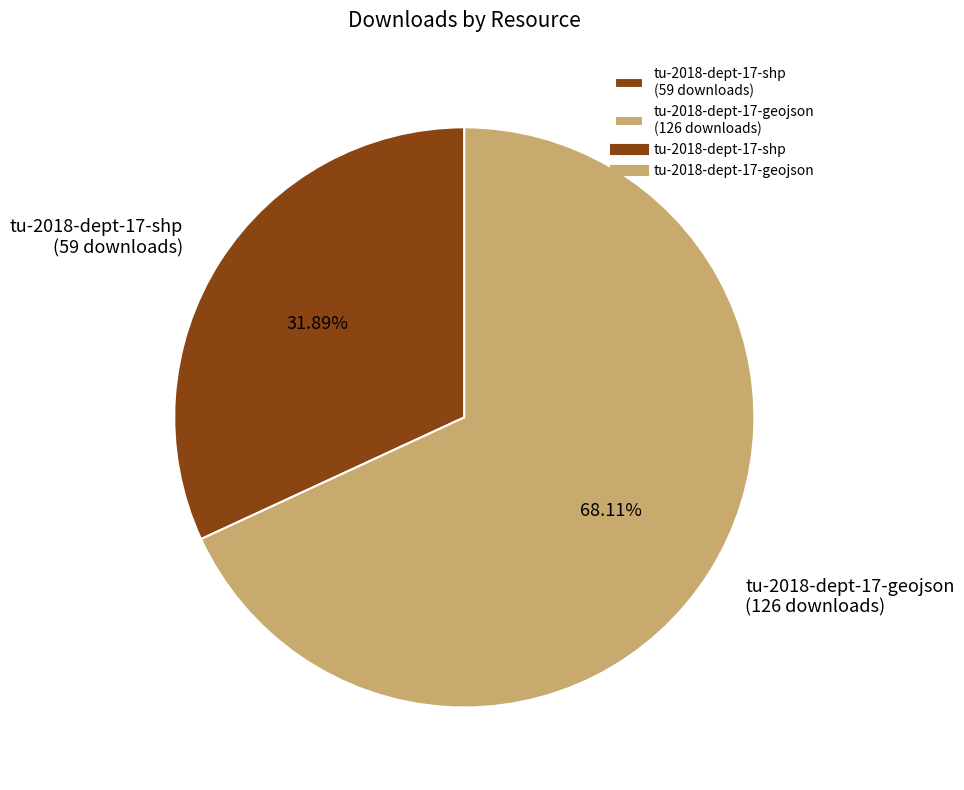

Which category accounts for the majority?

tu-2018-dept-17-geojson (126 downloads)